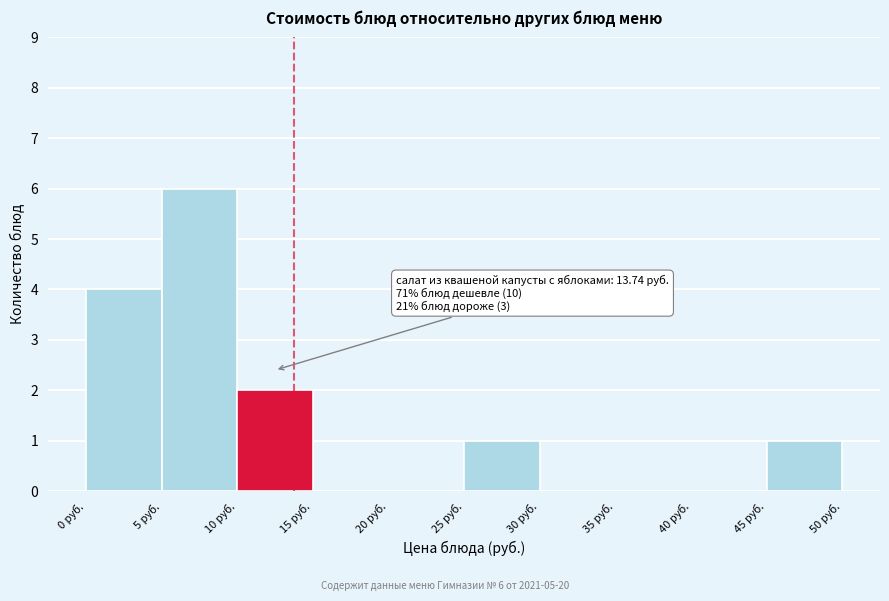

Which range on the x-axis has the tallest bar?

5 to 10